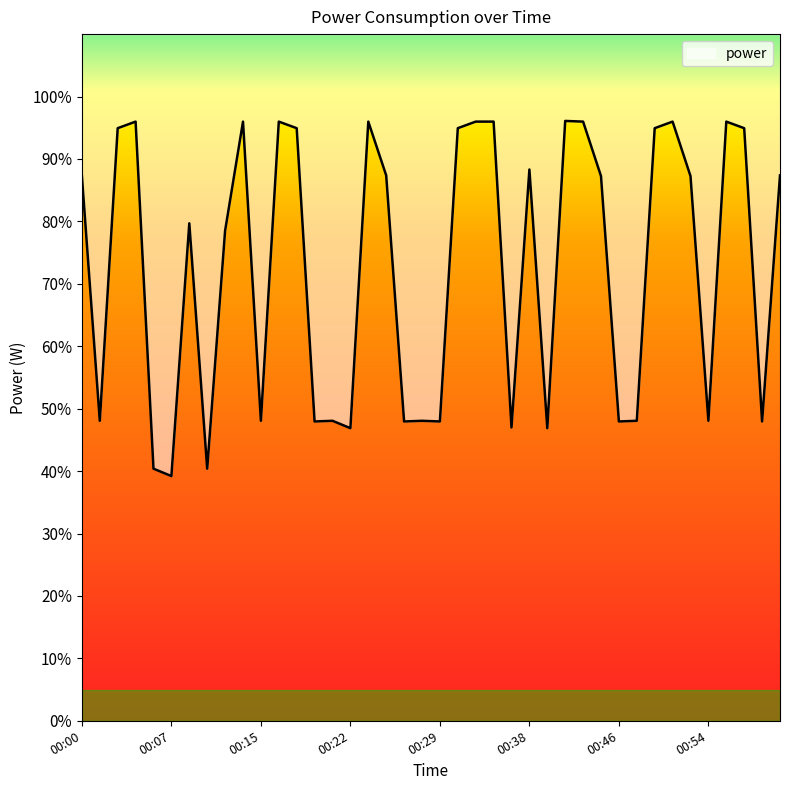

How many categories are shown in the chart?

40